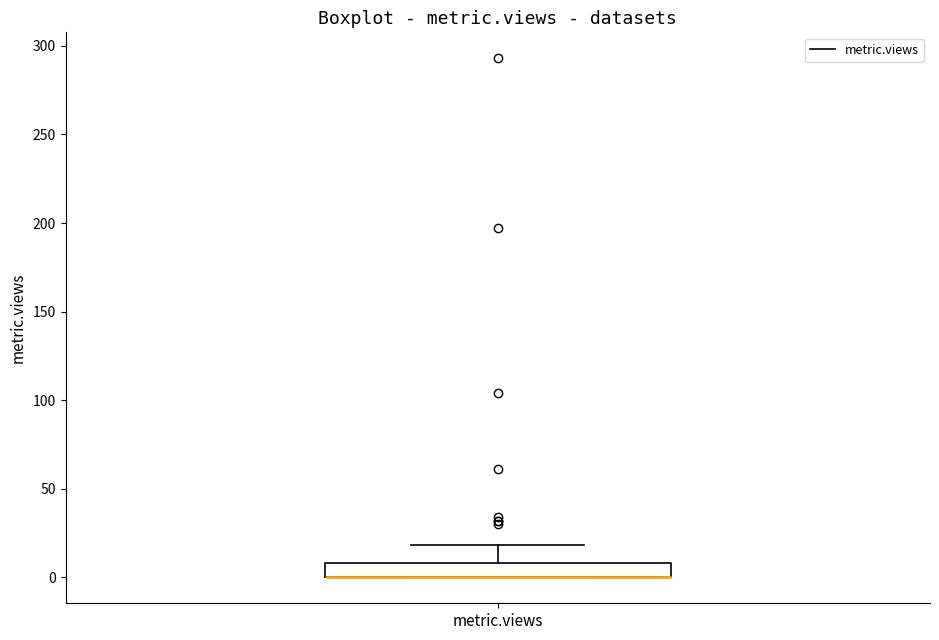

Transcribe this box plot: give where the median line is, the range the box spans, and where the two whiskers end, as read against the y-axis. The values are not printed on the chart, so give them approximately, as read against the axis.

median 0 (drawn on the box's lower edge), box 0 to 10, whiskers 0 to 20